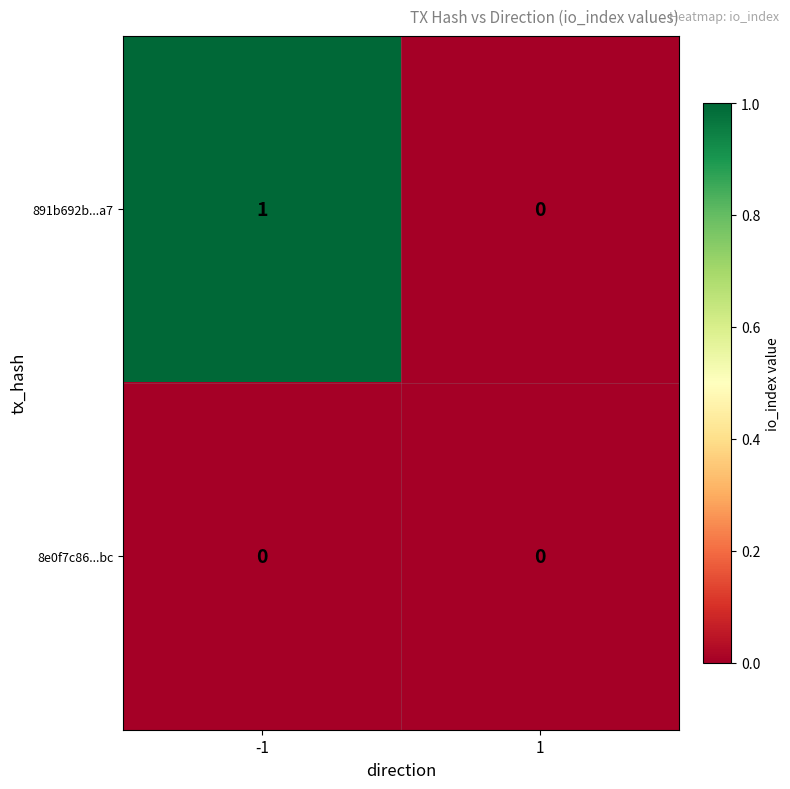

Which series has the largest total across all categories?

891b692b...a7